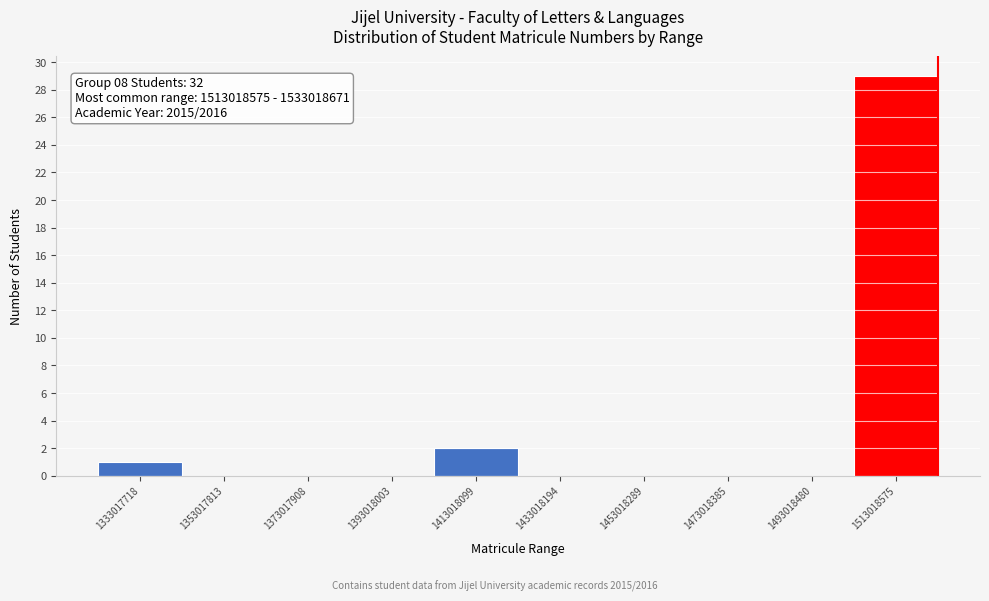

Reading right to left, extract all data points from this chart.

1513018575=29	1493018480=0	1473018385=0	1453018289=0	1433018194=0	1413018099=2	1393018003=0	1373017908=0	1353017813=0	1333017718=1